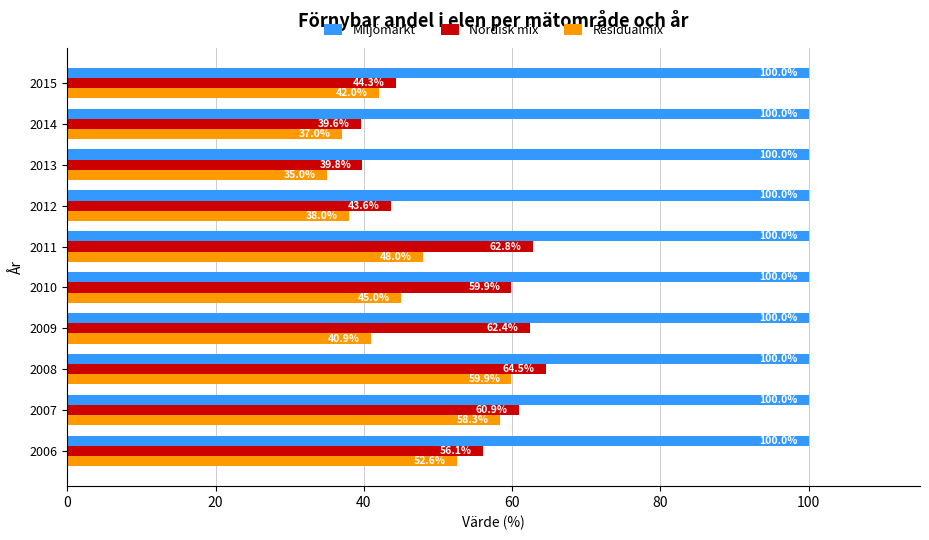

At how many categories does at least one series exceed 43?

10